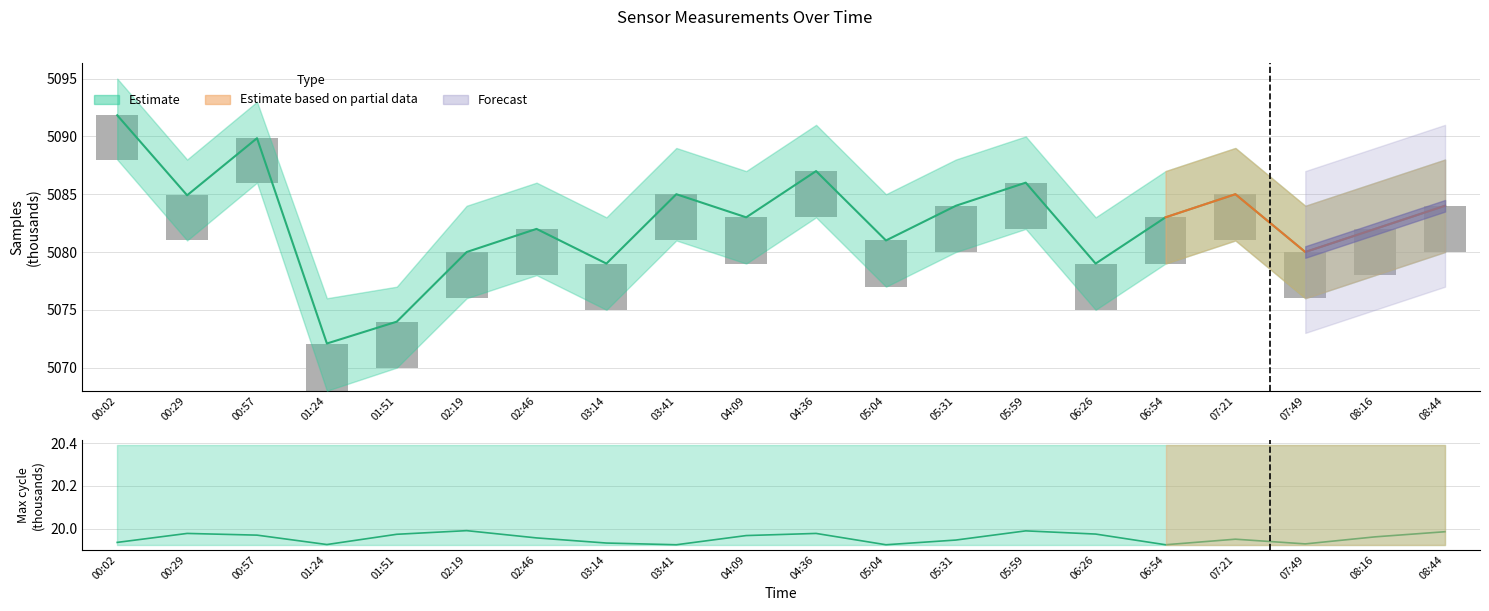

At which category does the chart reach its minimum across all series?

03:41